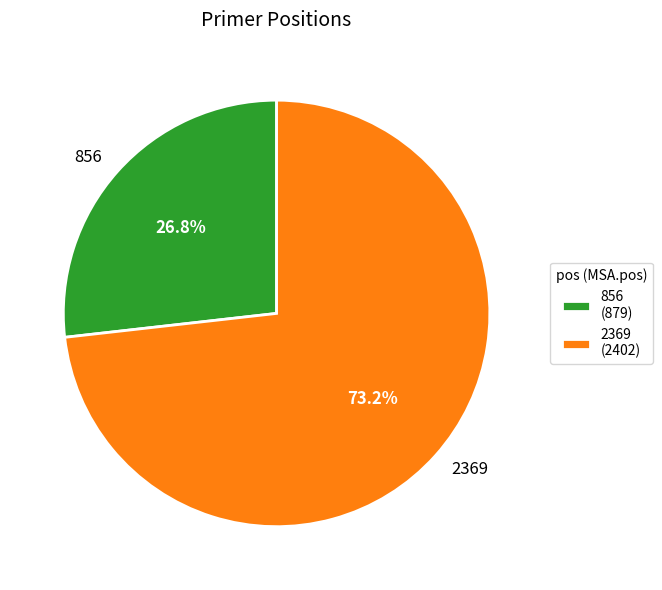

What is the smallest slice in the pie chart?

856